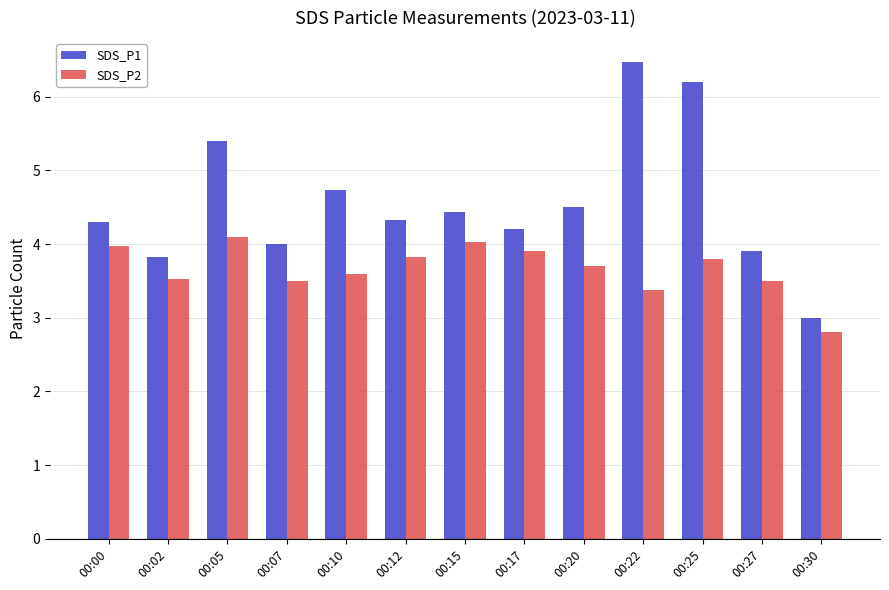

How many bars are there in total?

26